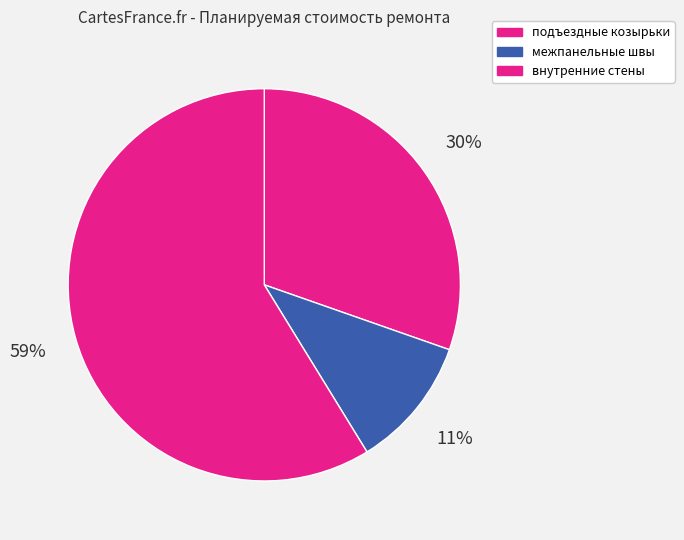

To the nearest percent, what portion does подъездные козырьки represent?

30%